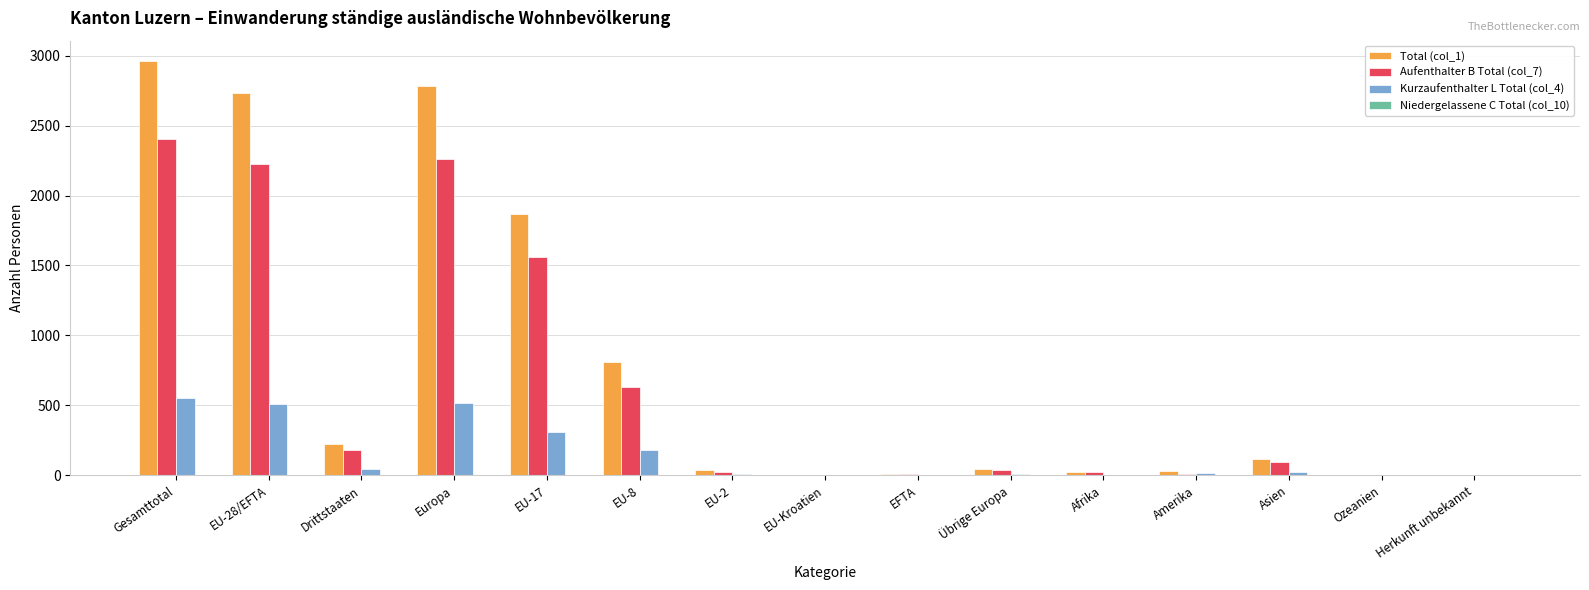

Which category has the highest value in the Total (col_1) series?

Gesamttotal